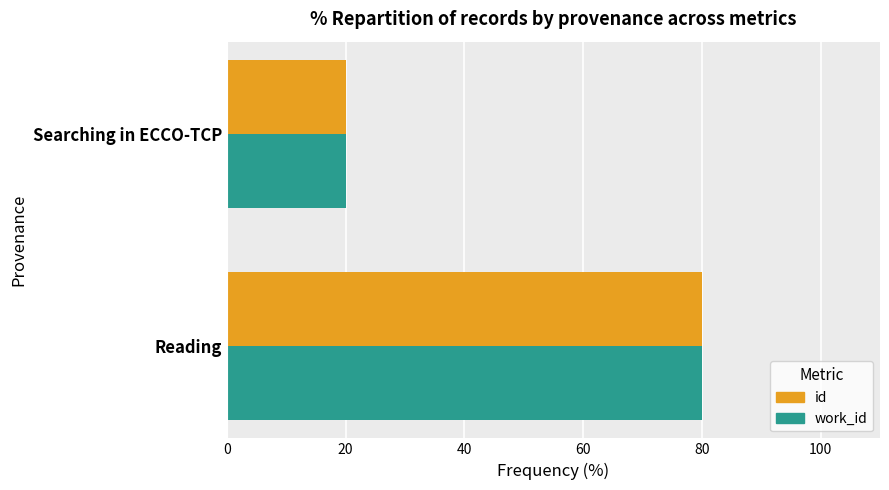

Rank the categories by id value from highest to lowest.

Reading, Searching in ECCO-TCP